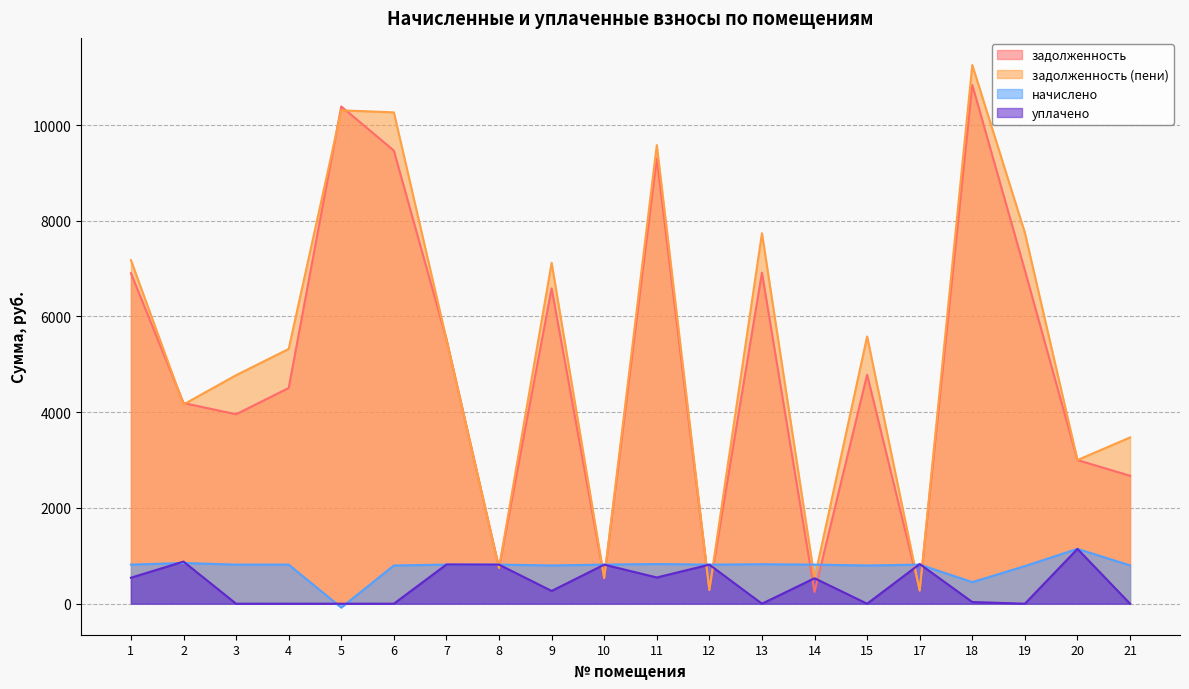

At which label is задолженность (пени) closest to 5762?

15